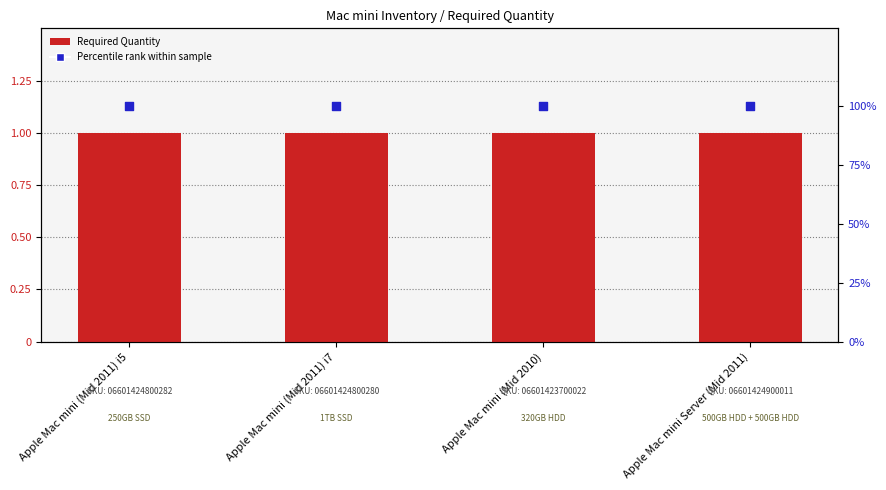

What is the total value across all series at Apple Mac mini (Mid 2010)?

101